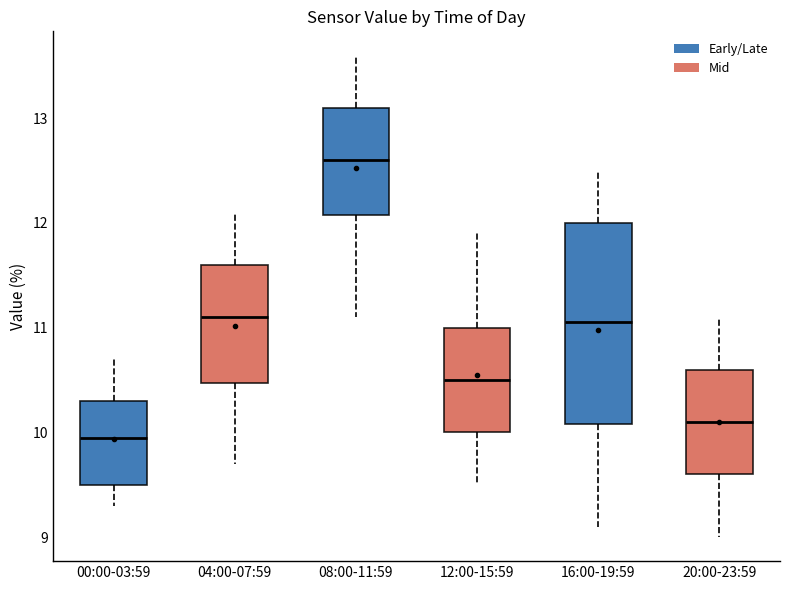

Reading left to right, transcribe this box plot: for each box, give where its median line is, the range the box spans, and where its two whiskers end, as read against the y-axis. The values are not printed on the chart, so give them approximately, as read against the axis.

00:00-03:59: median 10.0, box 9.5 to 10.3, whiskers 9.3 to 10.7
04:00-07:59: median 11.1, box 10.5 to 11.6, whiskers 9.7 to 12.1
08:00-11:59: median 12.6, box 12.1 to 13.1, whiskers 11.1 to 13.6
12:00-15:59: median 10.5, box 10.0 to 11.0, whiskers 9.5 to 11.9
16:00-19:59: median 11.1, box 10.1 to 12.0, whiskers 9.1 to 12.5
20:00-23:59: median 10.1, box 9.6 to 10.6, whiskers 9.0 to 11.1